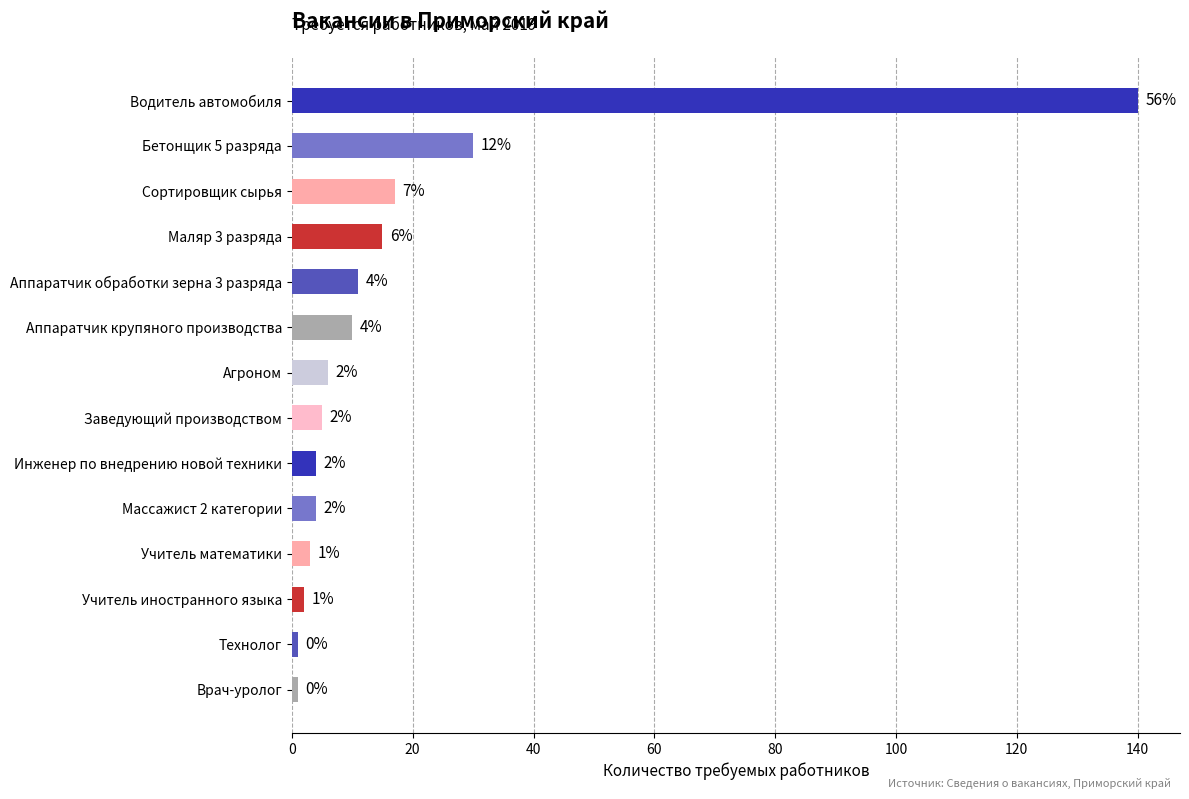

Reading bottom to top, what are all the values shown in this chart?

Врач-уролог=1	Технолог=1	Учитель иностранного языка=2	Учитель математики=3	Массажист 2 категории=4	Инженер по внедрению новой техники=4	Заведующий производством=5	Агроном=6	Аппаратчик крупяного производства=10	Аппаратчик обработки зерна 3 разряда=11	Маляр 3 разряда=15	Сортировщик сырья=17	Бетонщик 5 разряда=30	Водитель автомобиля=140